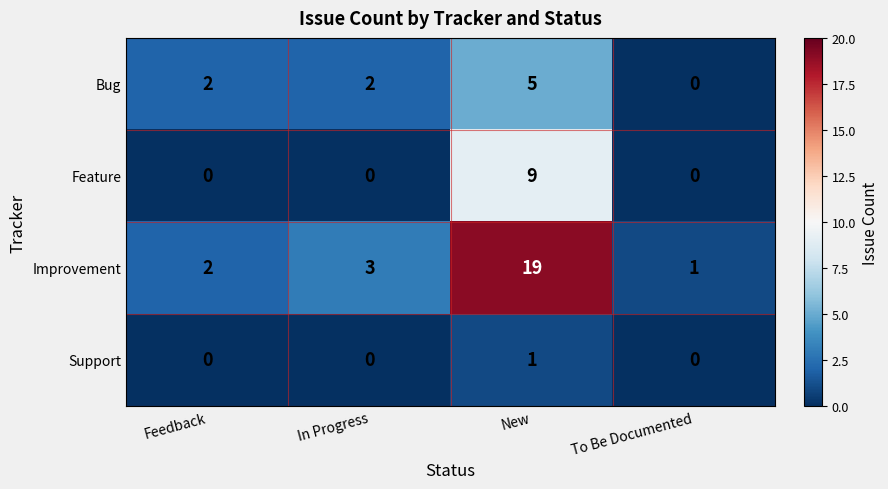

What is the greatest value displayed?

19